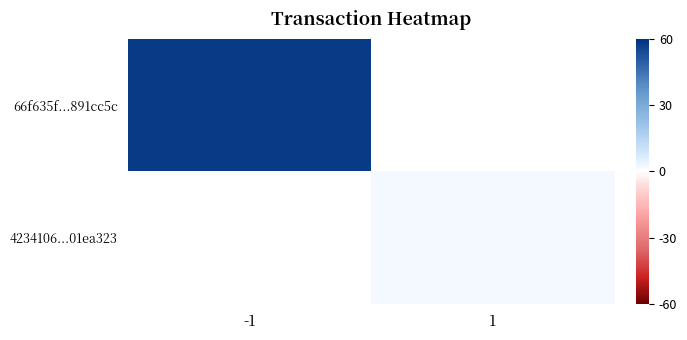

Which label corresponds to the smallest value in the chart?

1